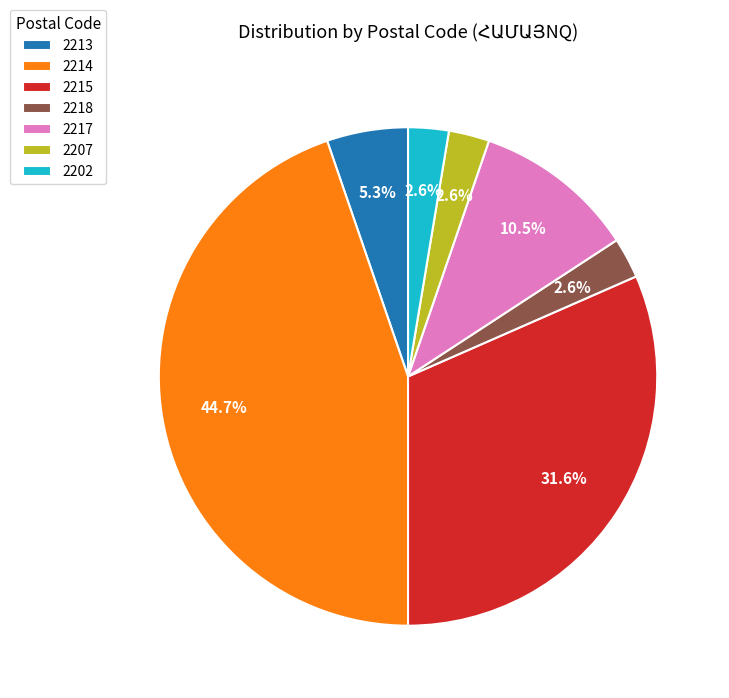

Which category has the biggest portion of the pie?

2214